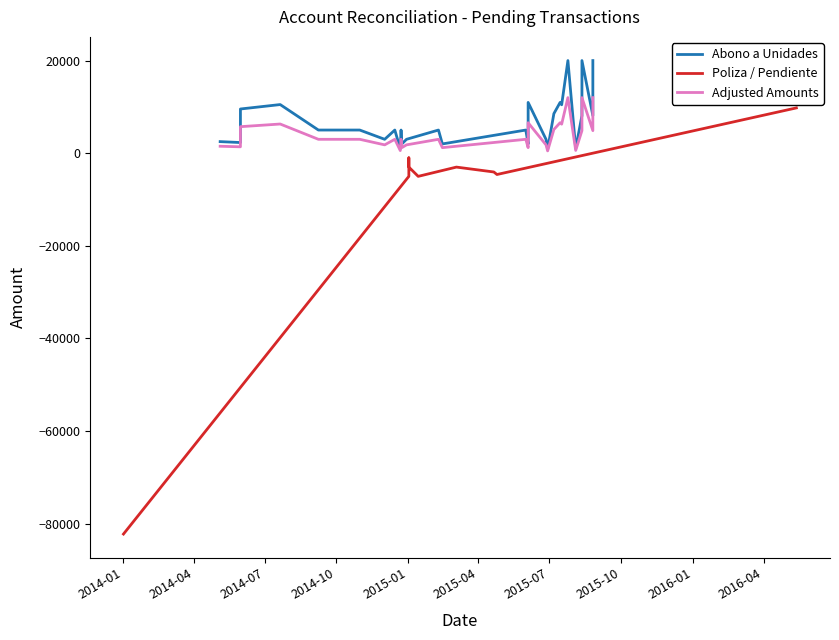

How many data points are less than -4056?

5